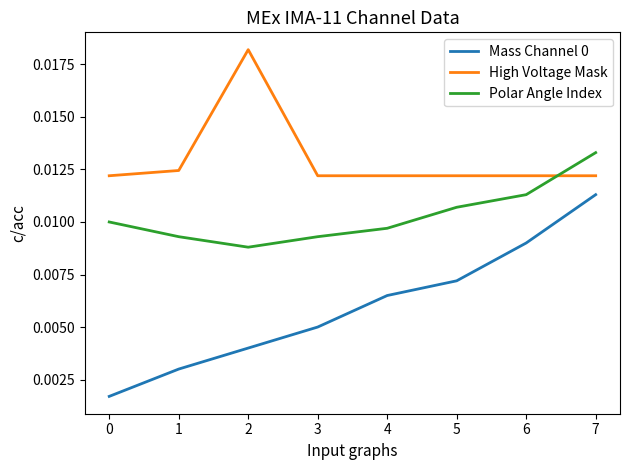

At which category is the sum across all series the highest?

7